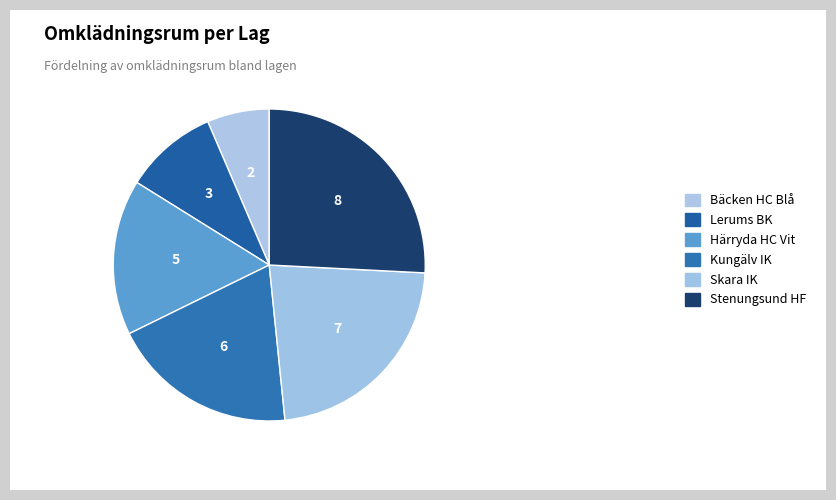

Combined, do Kungälv IK and Stenungsund HF account for over 50%?

No